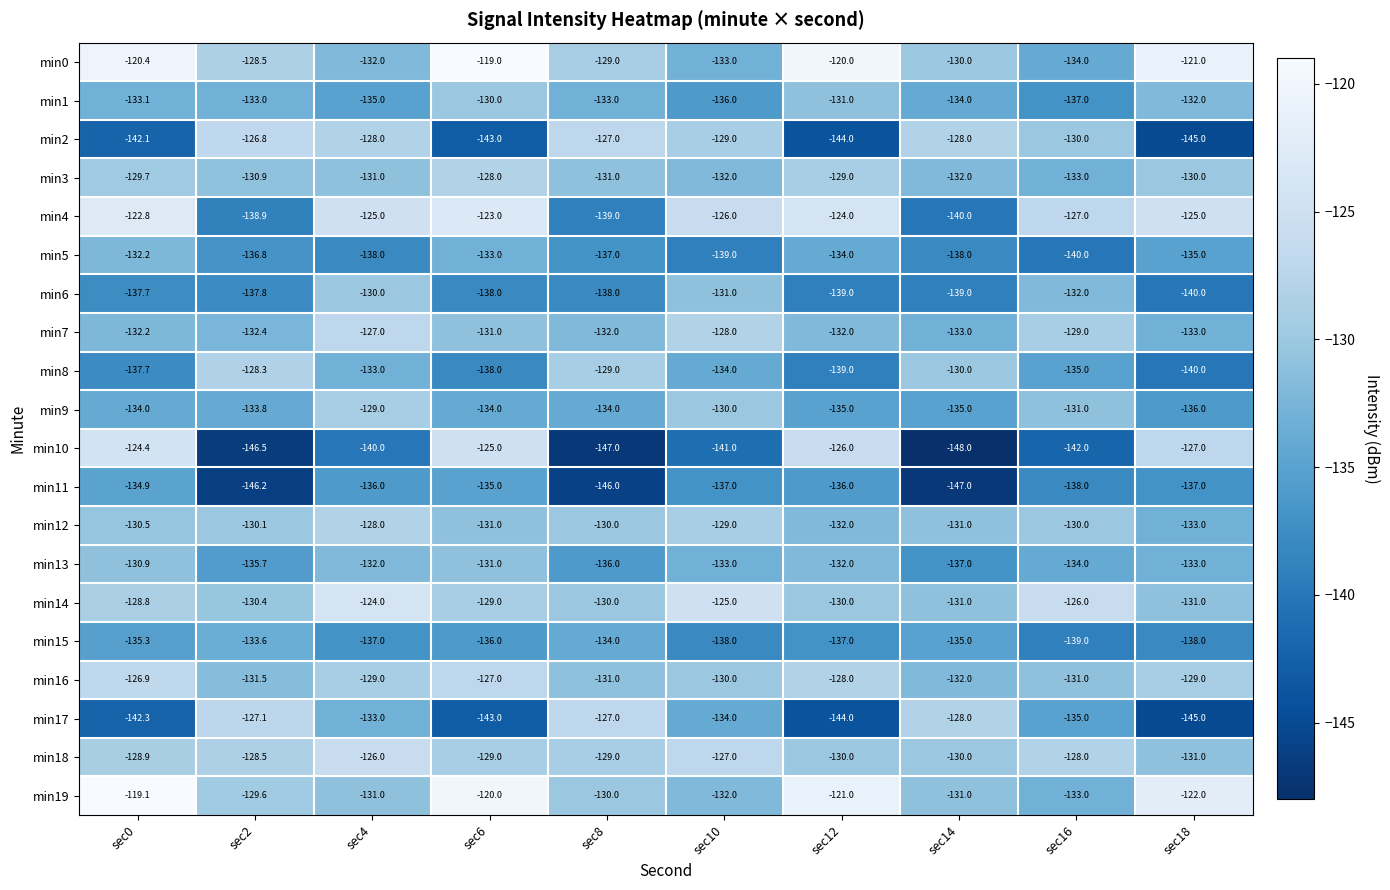

Is the value of min18 at sec2 greater than the value of min13 at sec8?

Yes